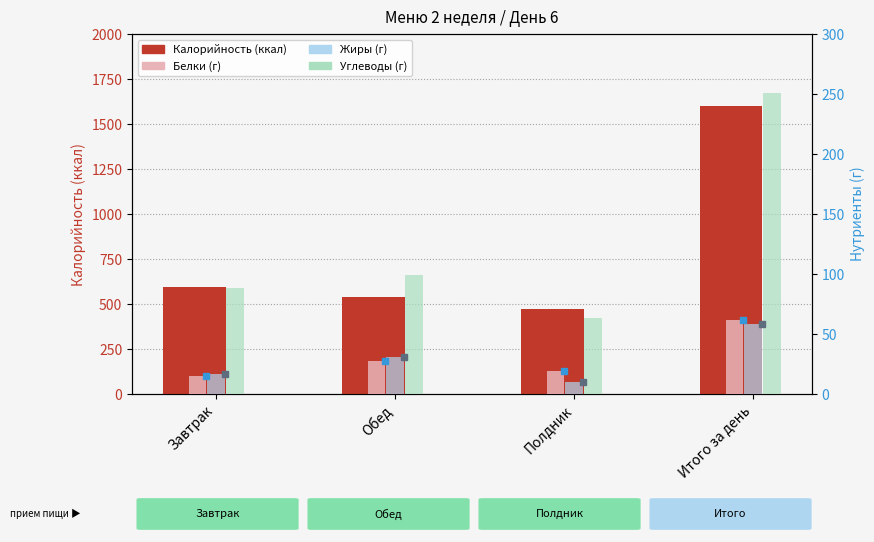

What is the smallest value displayed?

10.0